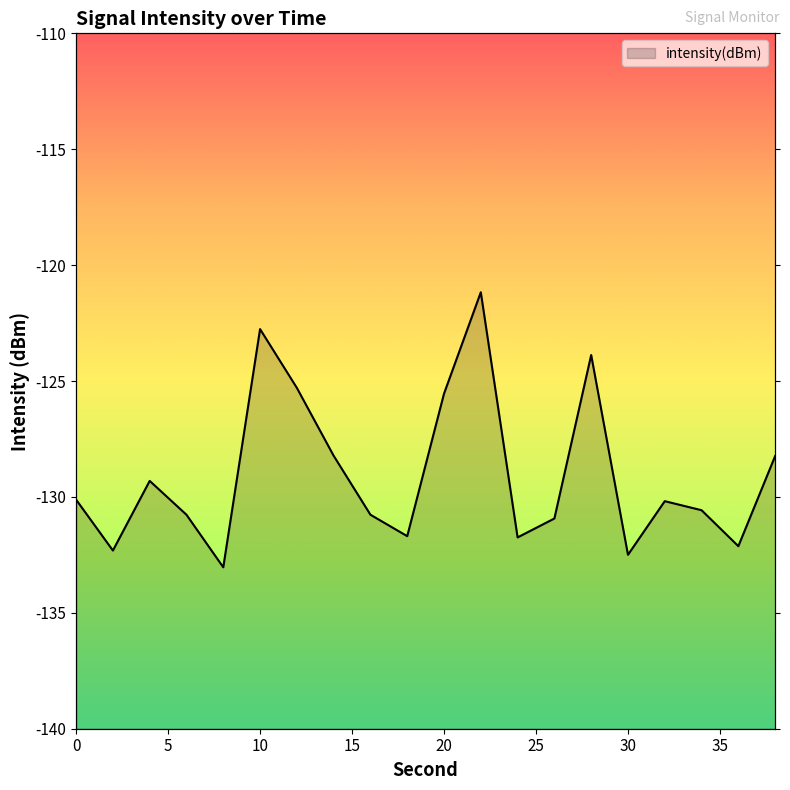

What is the greatest value displayed?

-121.2